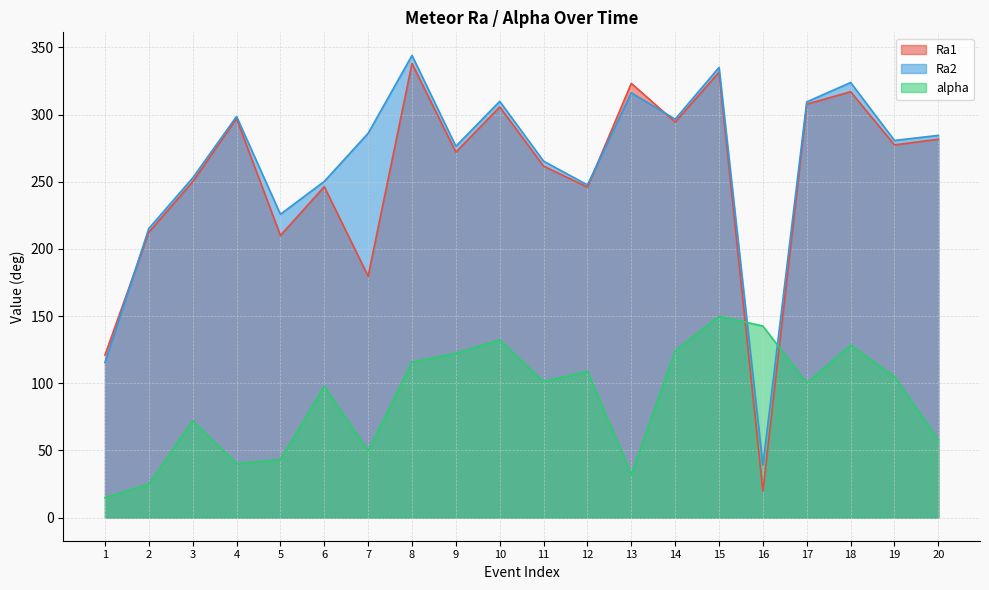

Is it true that Ra1 equals 63.5 at 5?

False